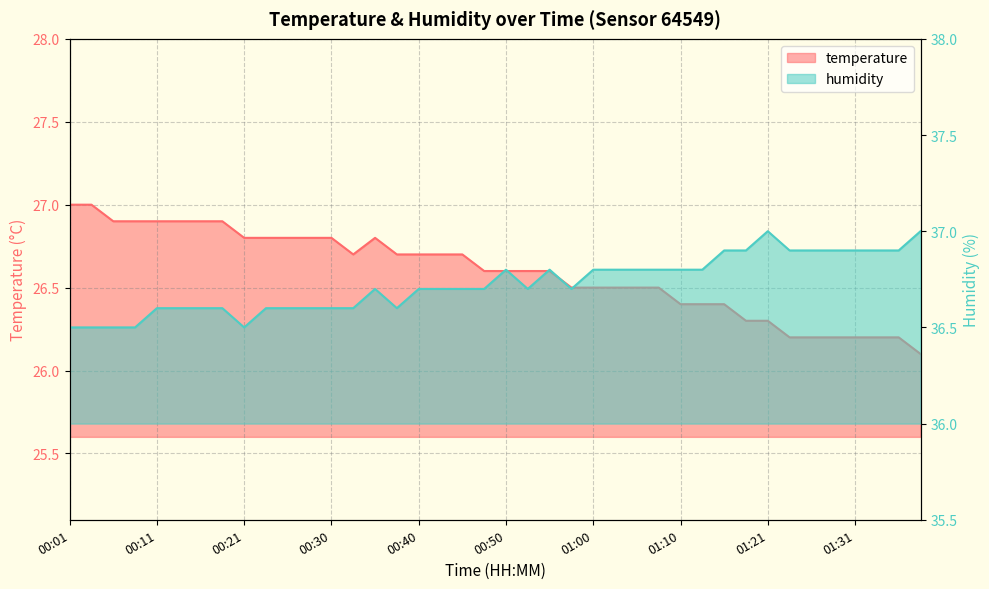

True or false: humidity has more than 2 interior local peaks.

True